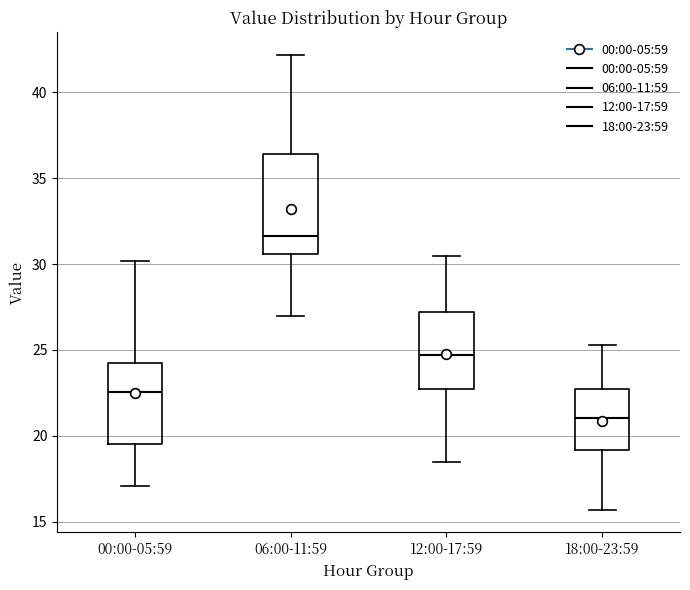

Reading left to right, read every box against the y-axis: the position of its median line, the range the box covers, and the ends of its whiskers. The values are not printed on the chart, so give them approximately, as read against the axis.

00:00-05:59: median 22.5, box 19.5 to 24.5, whiskers 17.0 to 30.0
06:00-11:59: median 31.5, box 30.5 to 36.5, whiskers 27.0 to 42.0
12:00-17:59: median 24.5, box 22.5 to 27.0, whiskers 18.5 to 30.5
18:00-23:59: median 21.0, box 19.0 to 22.5, whiskers 15.5 to 25.5